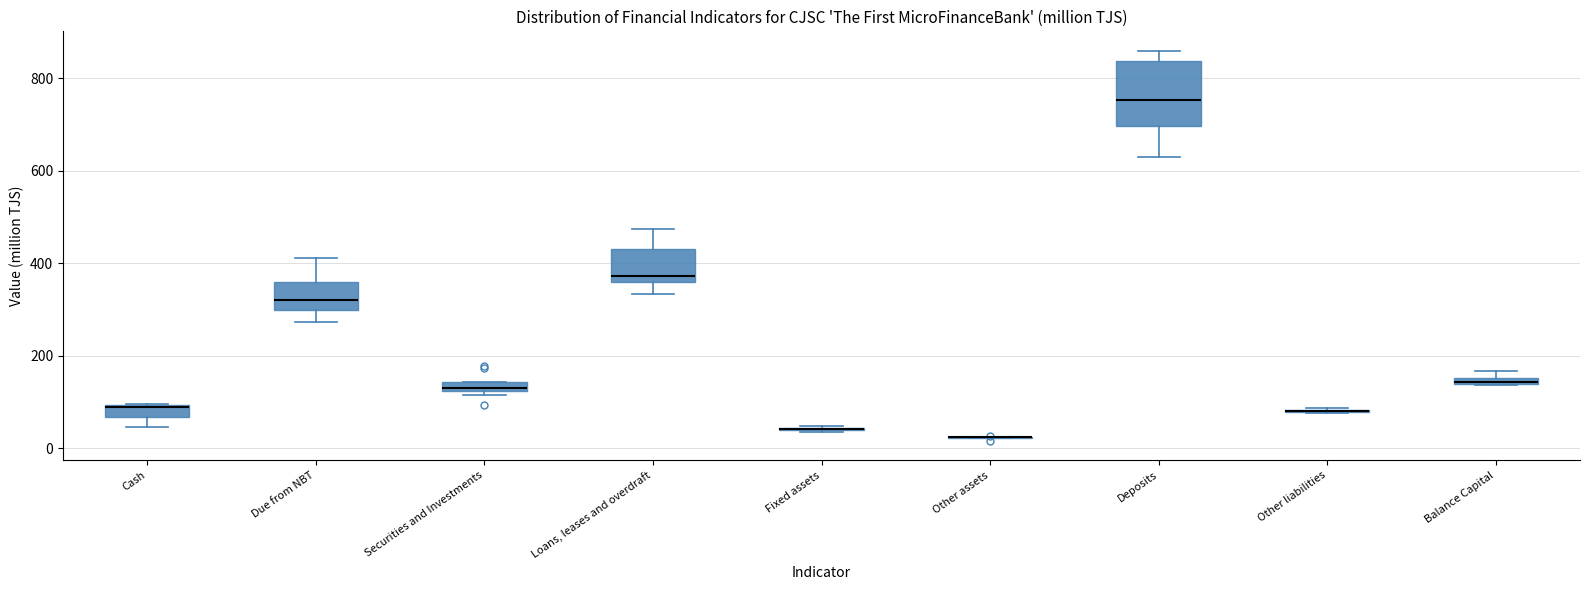

Which box is the tallest, from its lower edge to its upper edge?

Deposits